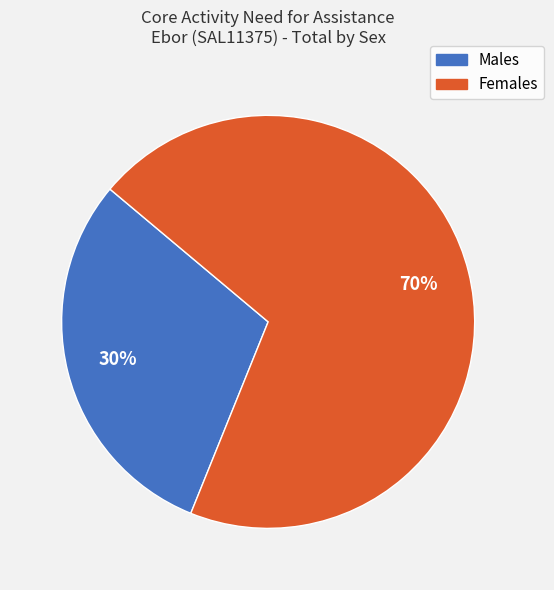

How many segments does this pie chart have?

2